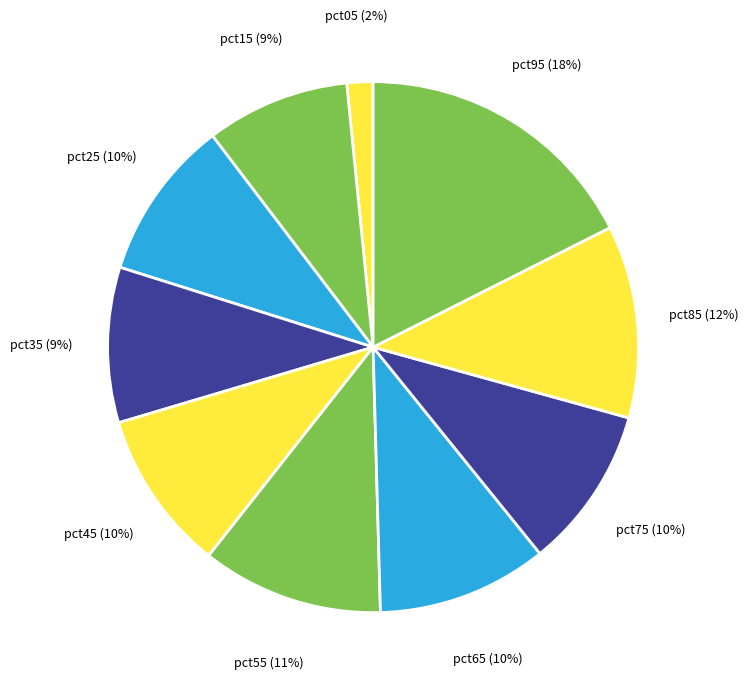

Which category has the smallest portion of the pie?

pct05